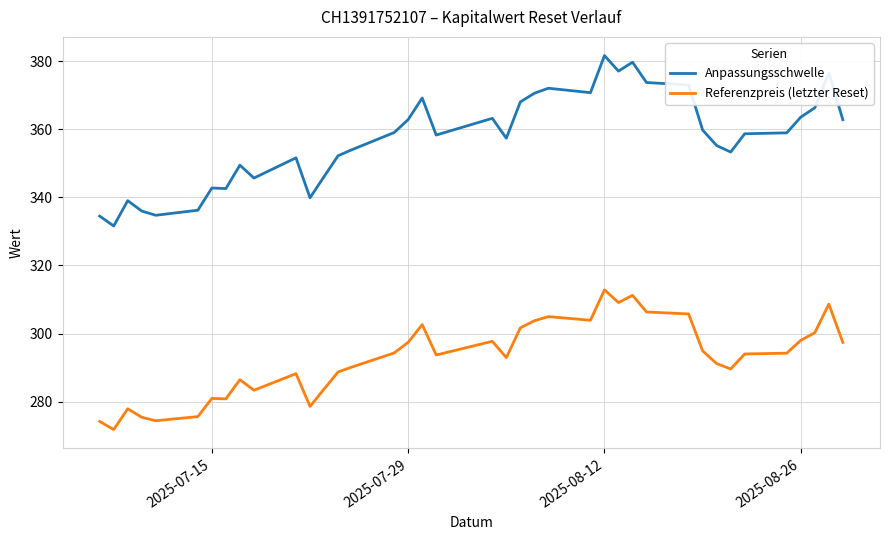

Rank the series by their average value, from lowest to highest.

Referenzpreis (letzter Reset), Anpassungsschwelle